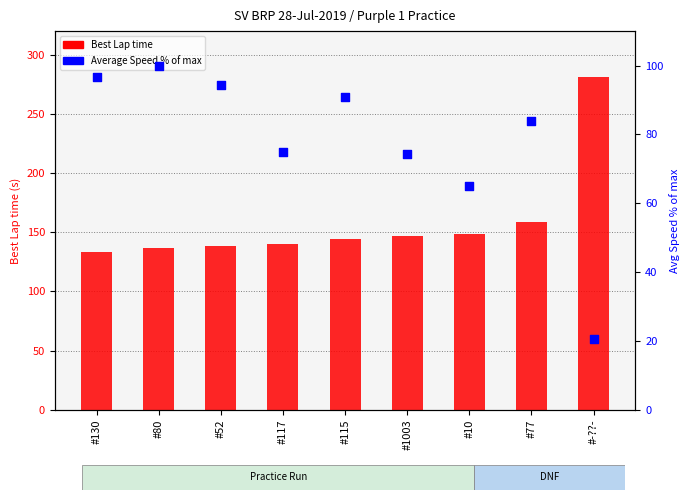

Which series reaches the maximum Y coordinate?

Best Lap time